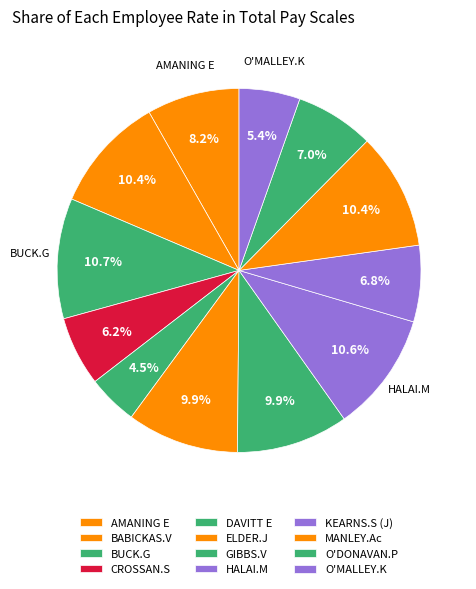

Count the number of slices in the pie.

12